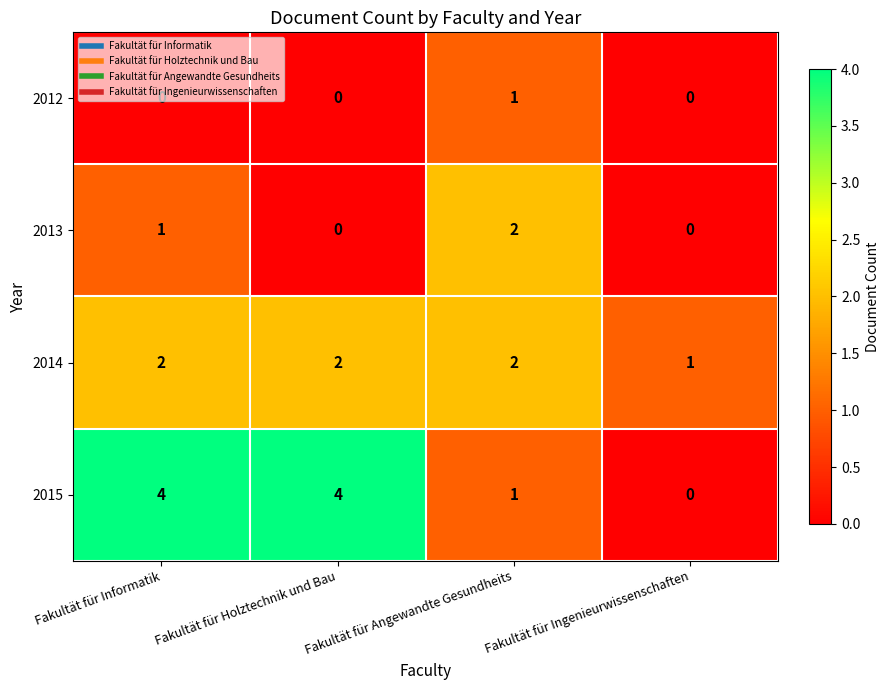

What is the total value across all series at Fakultät für Holztechnik und Bau?

6